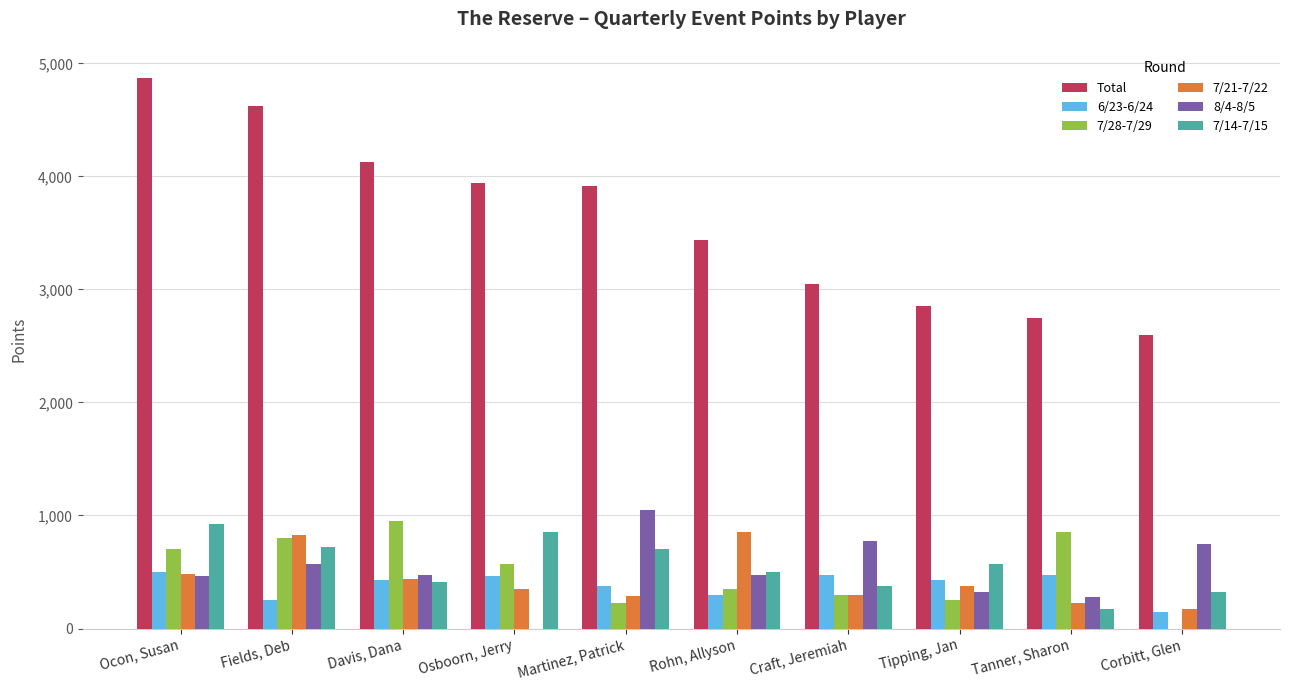

Where does the 7/28-7/29 series first go above 570?

Ocon, Susan